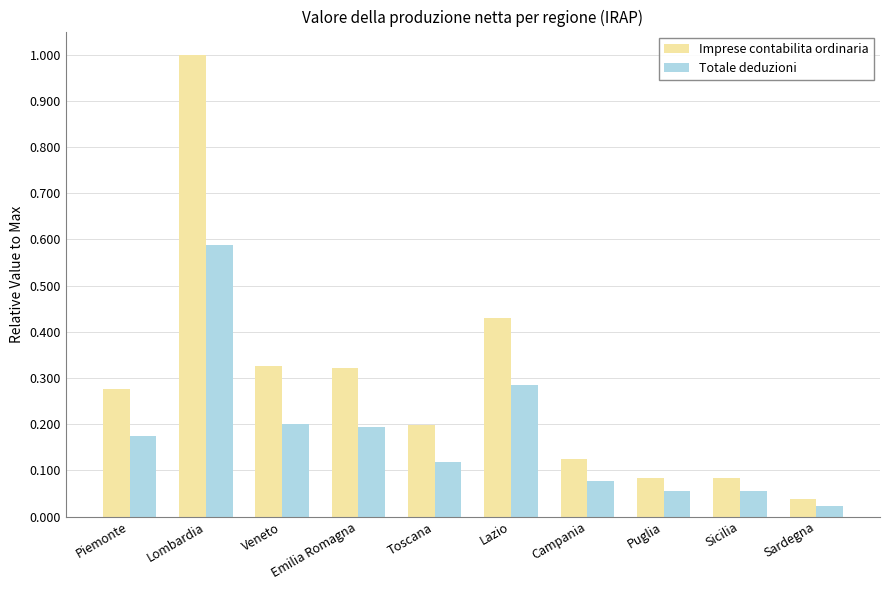

The Totale deduzioni series shows 0.1 at Emilia Romagna. True or false?

False